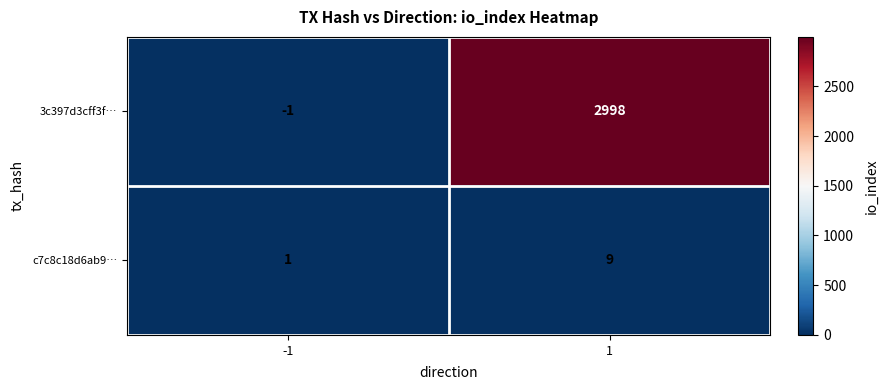

What is the sum of all 3c397d3cff3f… values?

2997